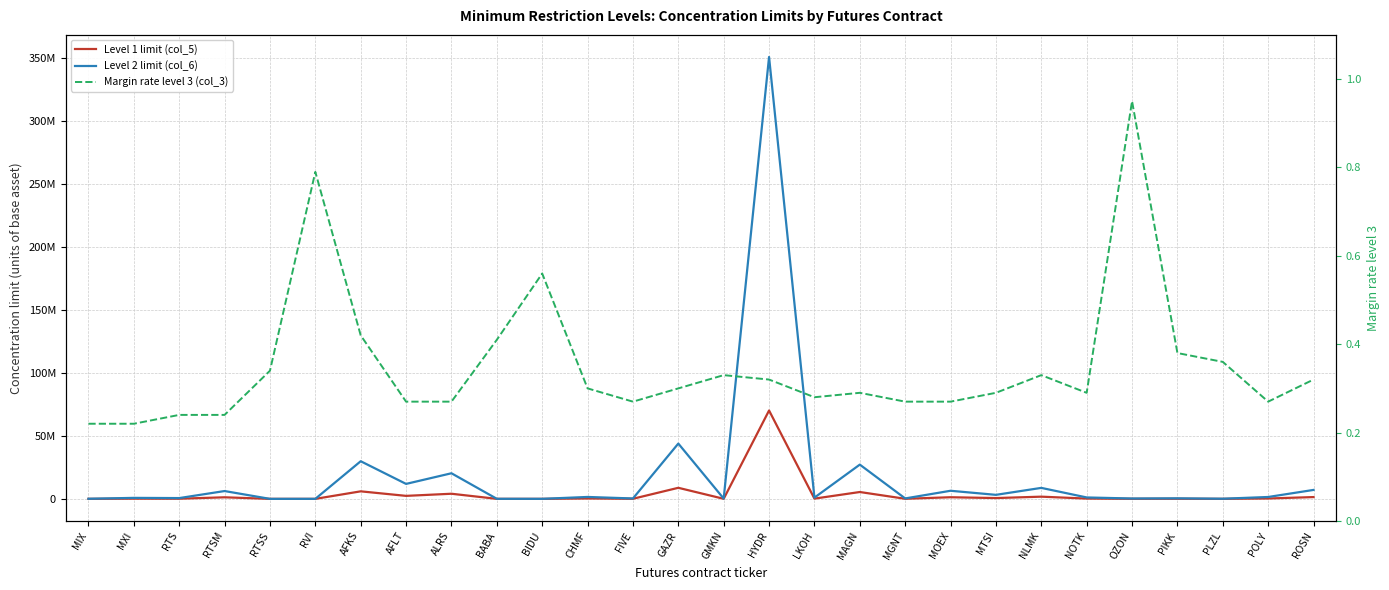

What is the label of the 19th point from the left?

MGNT